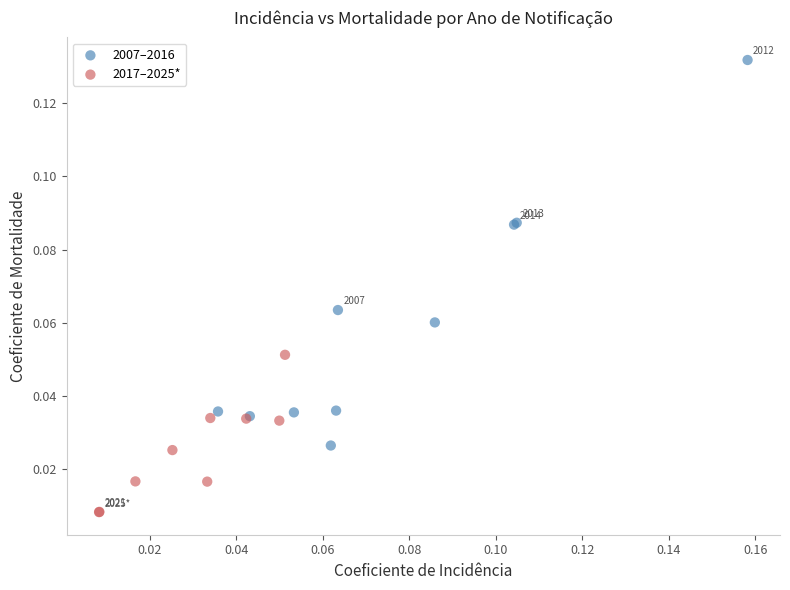

Which series reaches the minimum Y coordinate?

2017–2025*